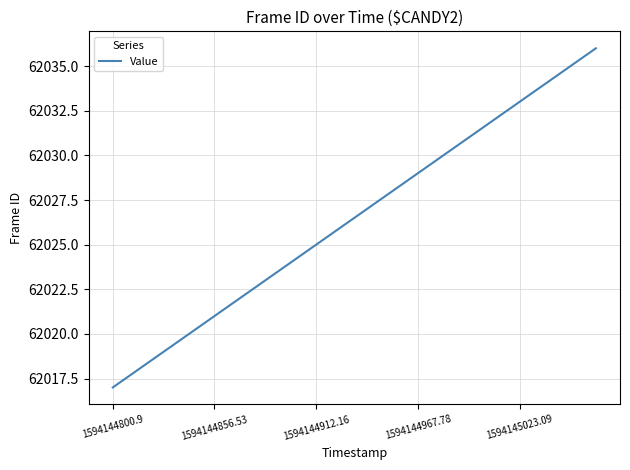

What is the maximum value shown in the chart?

62036